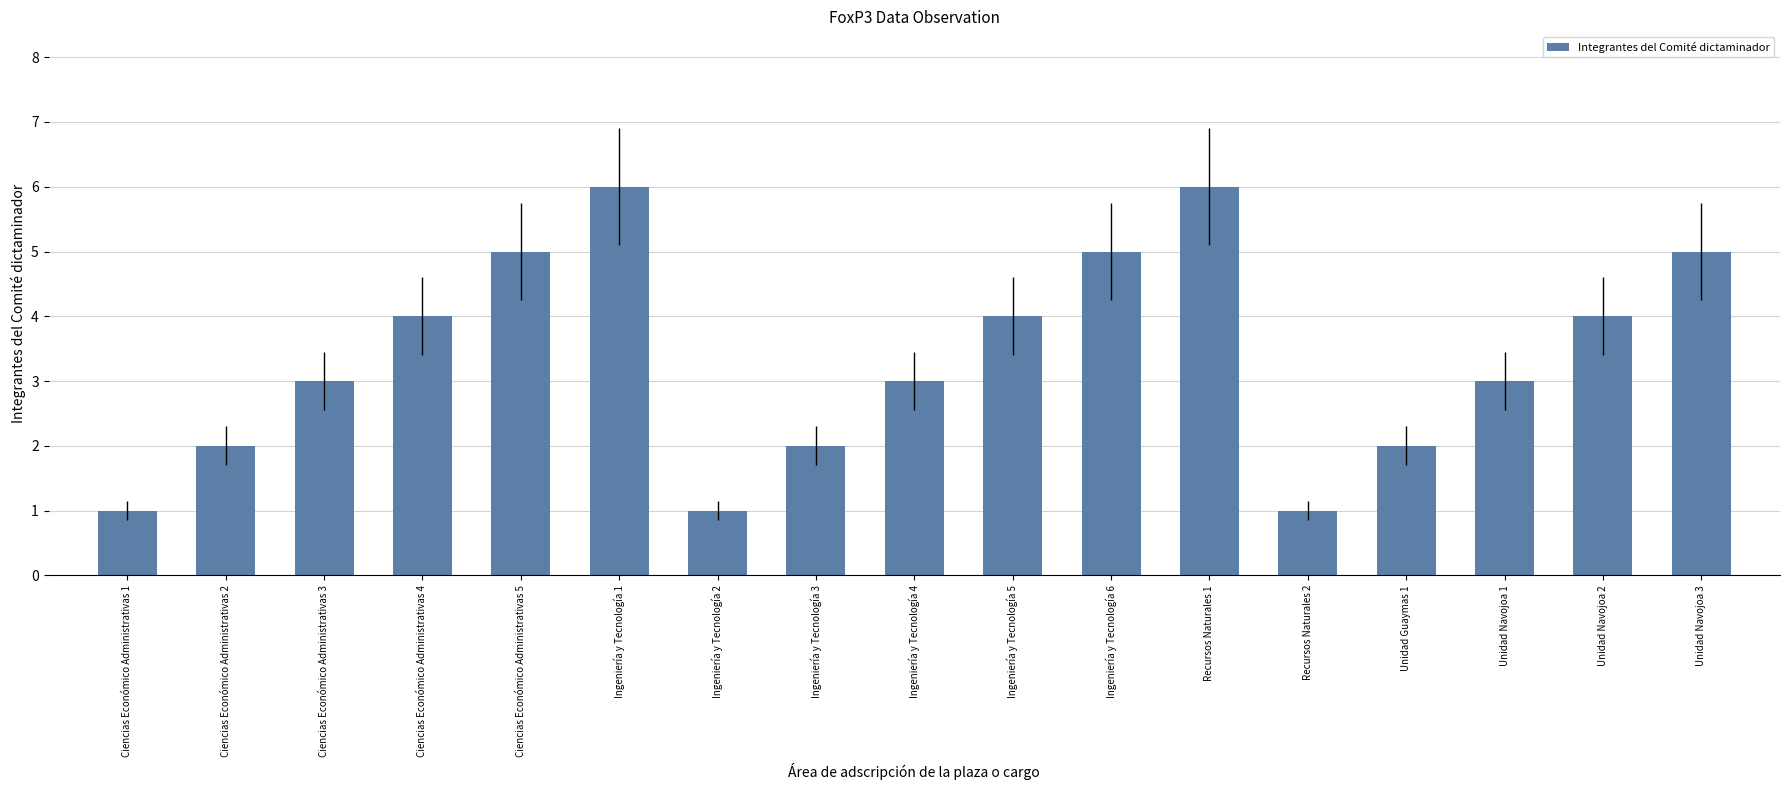

How many bars are there in total?

17